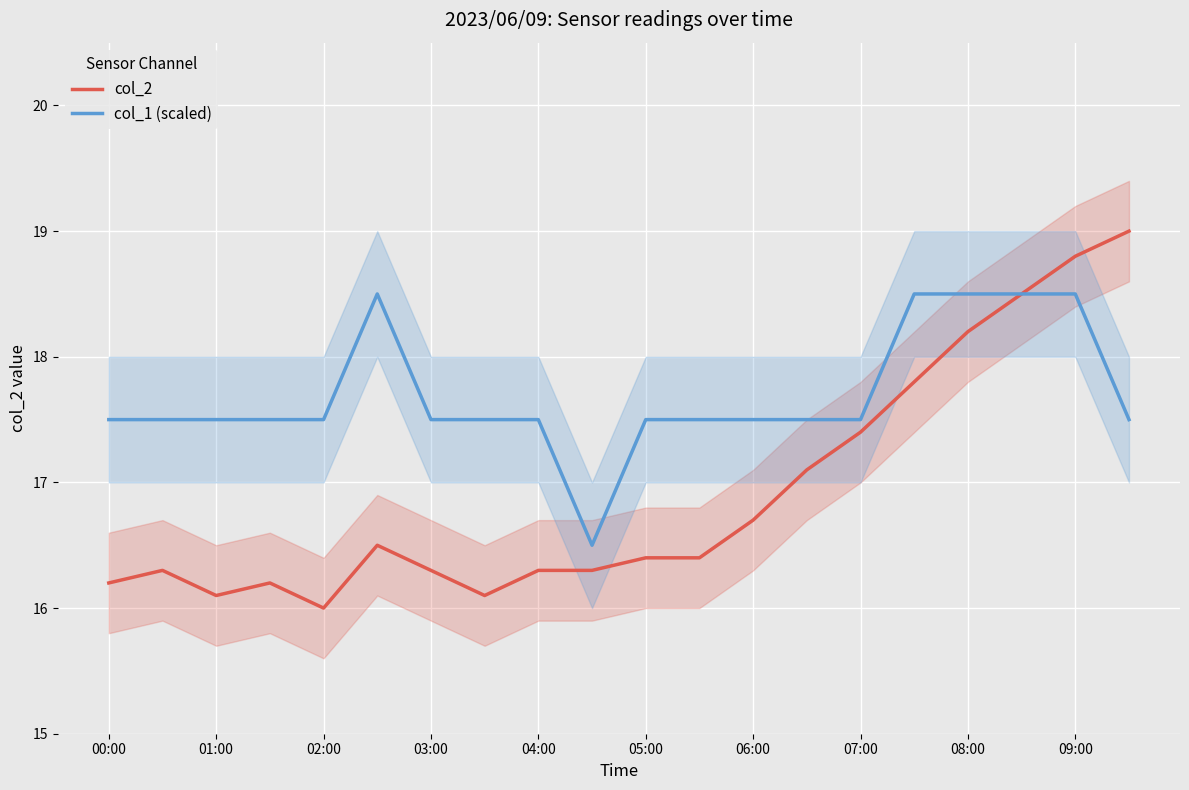

What value does the col_2 series have at 08:00?

18.2